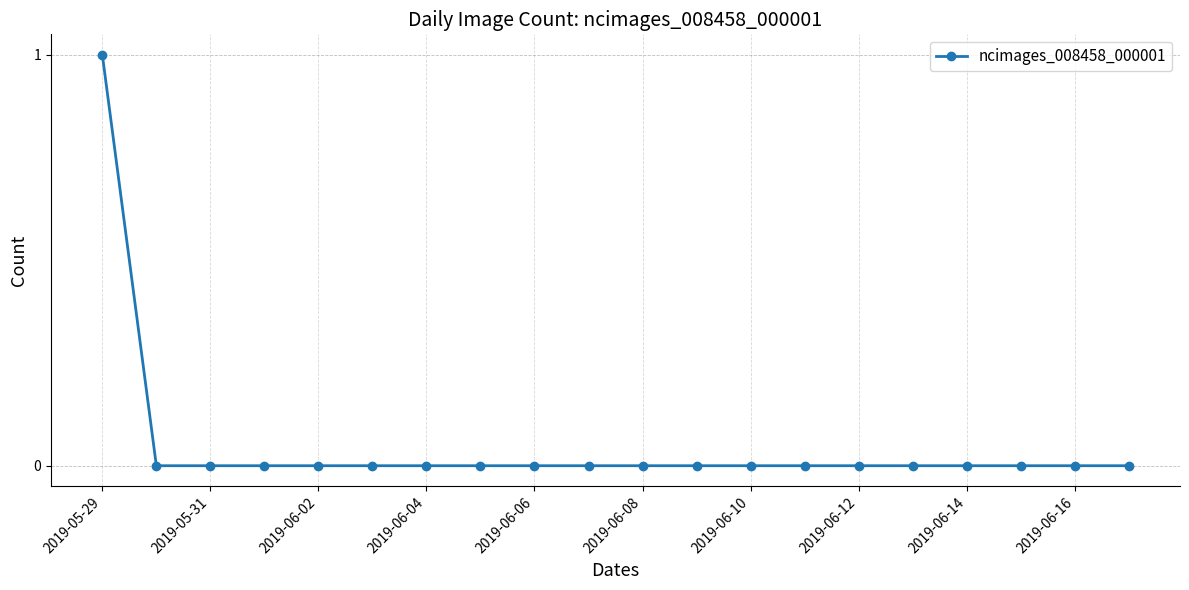

Reading left to right, what are all the values shown in this chart?

1	0	0	0	0	0	0	0	0	0	0	0	0	0	0	0	0	0	0	0